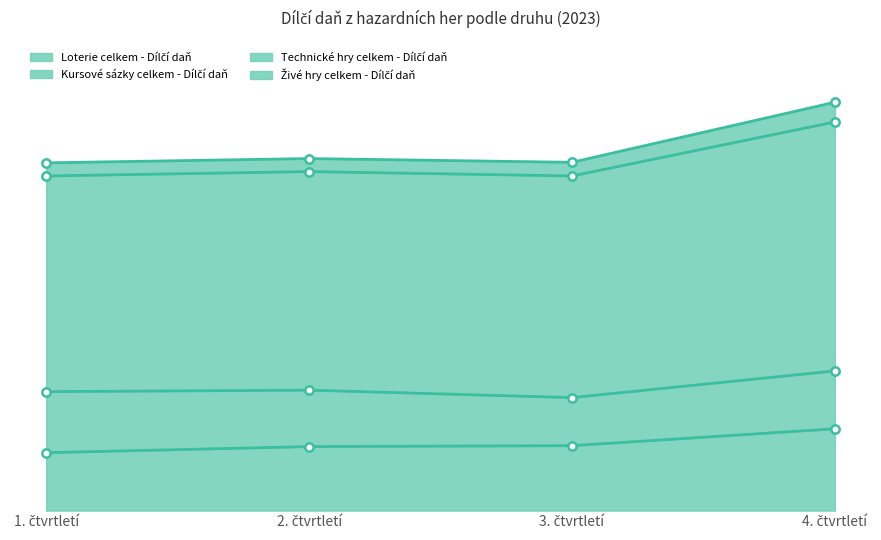

What is the sum of all Technické hry celkem - Dílčí daň values?

18592287